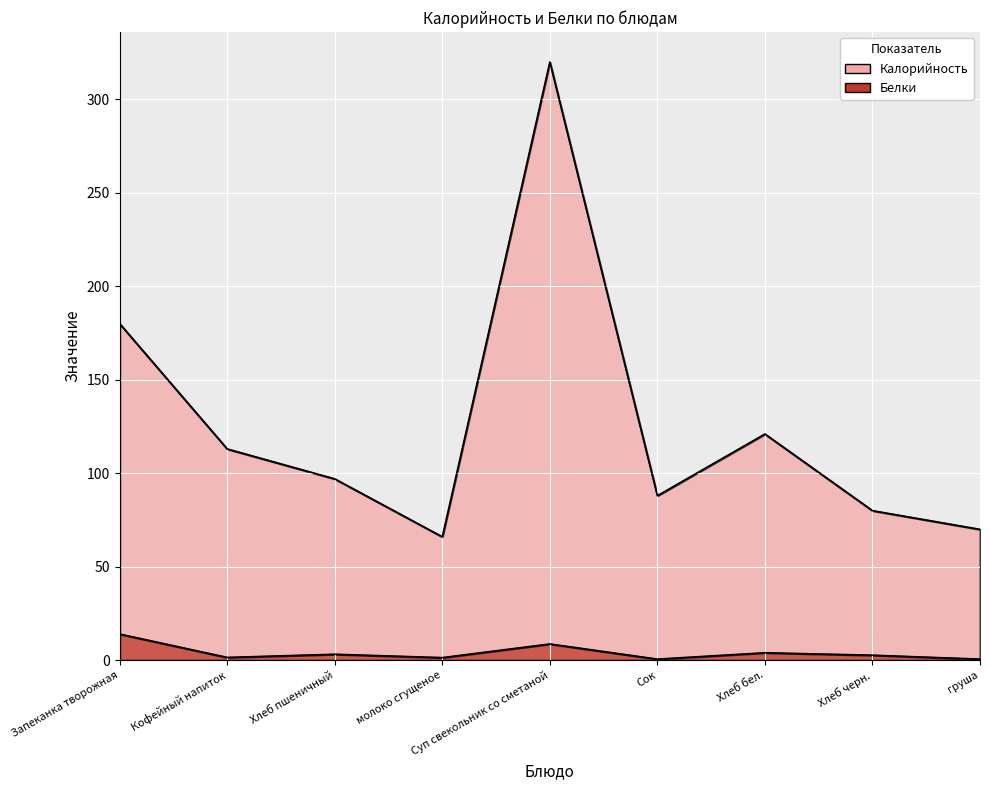

True or false: Белки has a value of 0.8 at груша.

False